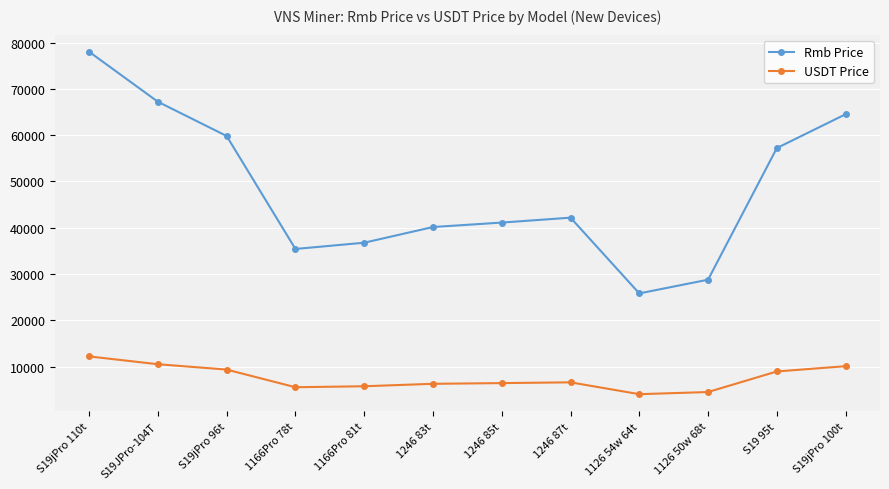

Which series changed the most between 1246 87t and 1126 50w 68t?

Rmb Price